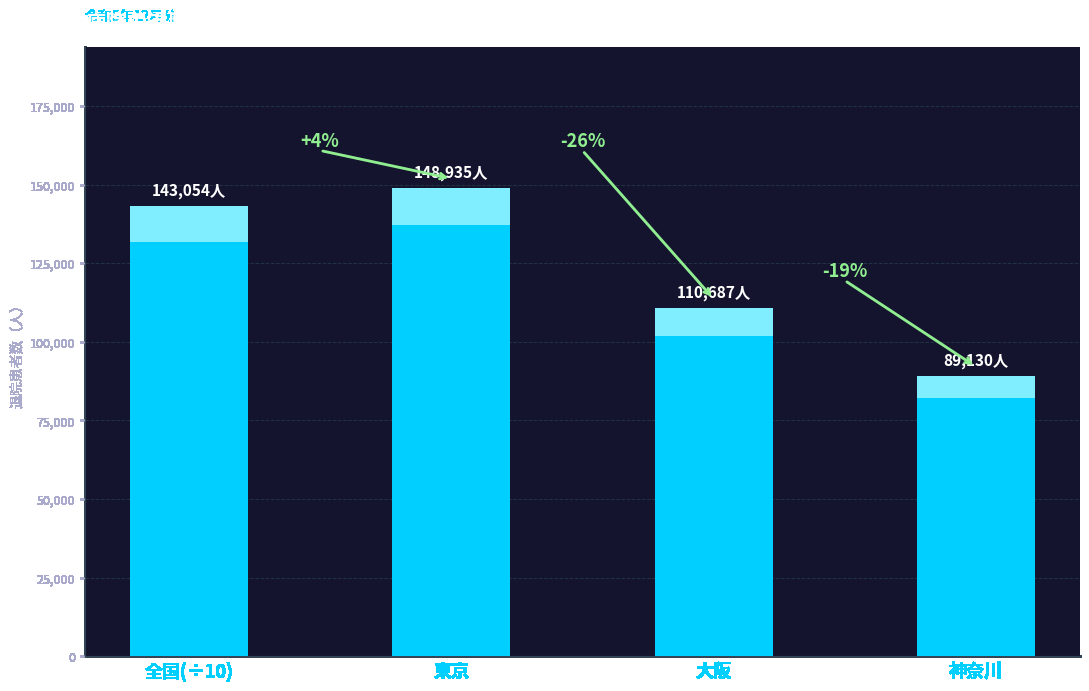

Reading left to right, list all the values displayed in this chart.

全国(÷10)=143054	東京=148935	大阪=110687	神奈川=89130